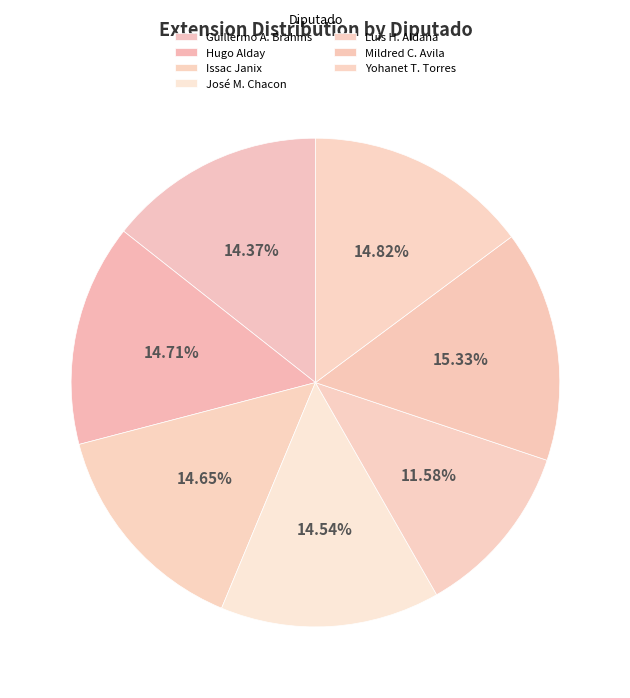

Is there a majority slice in this chart?

No